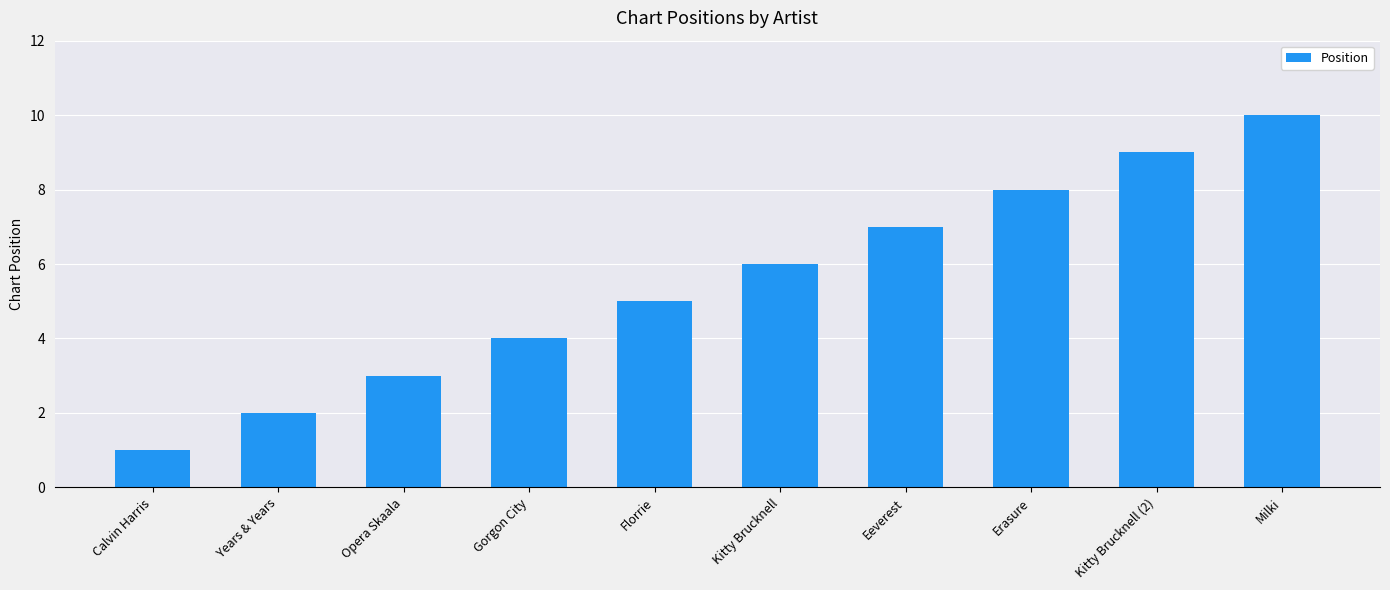

List the labels in order of value, smallest first.

Calvin Harris, Years & Years, Opera Skaala, Gorgon City, Florrie, Kitty Brucknell, Eeverest, Erasure, Kitty Brucknell (2), Milki